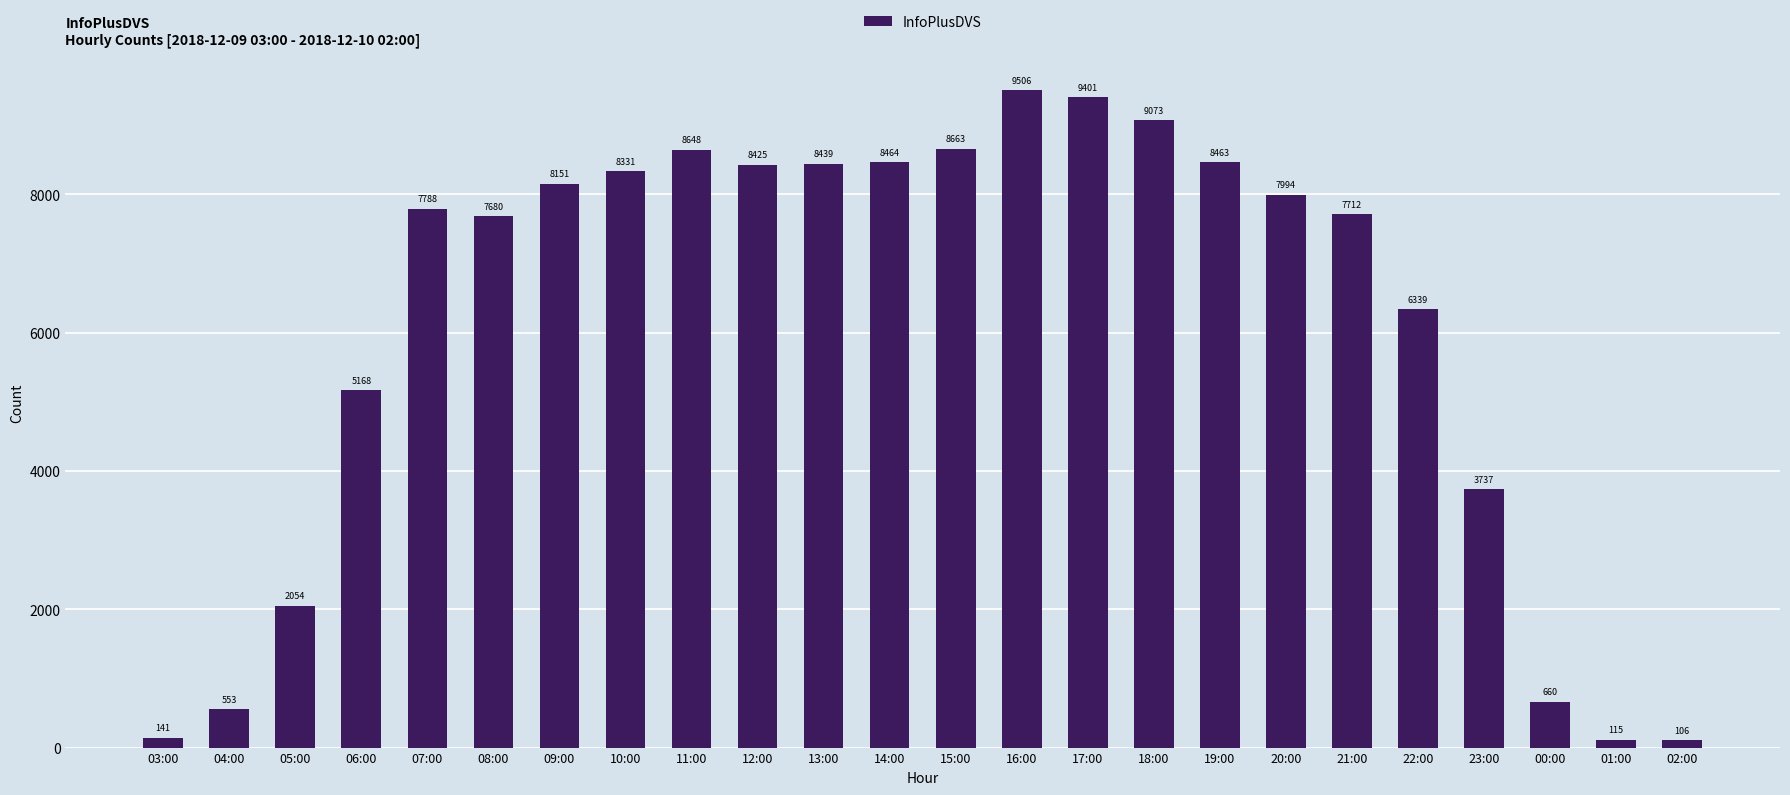

How many bars are there in total?

24